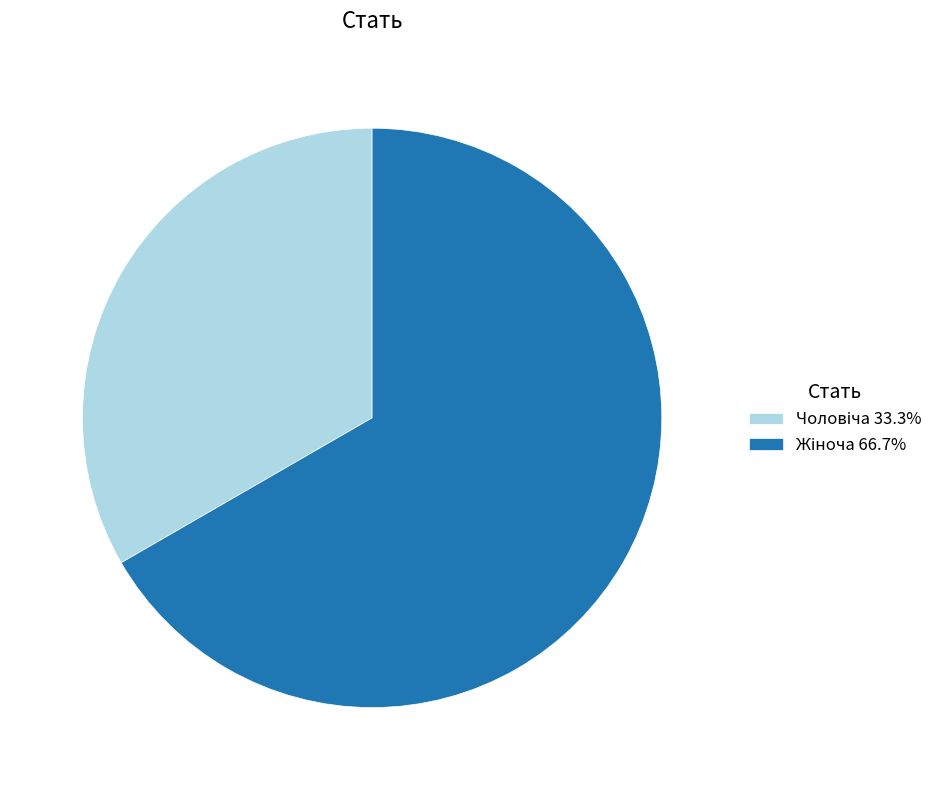

Is there a majority slice in this chart?

Yes